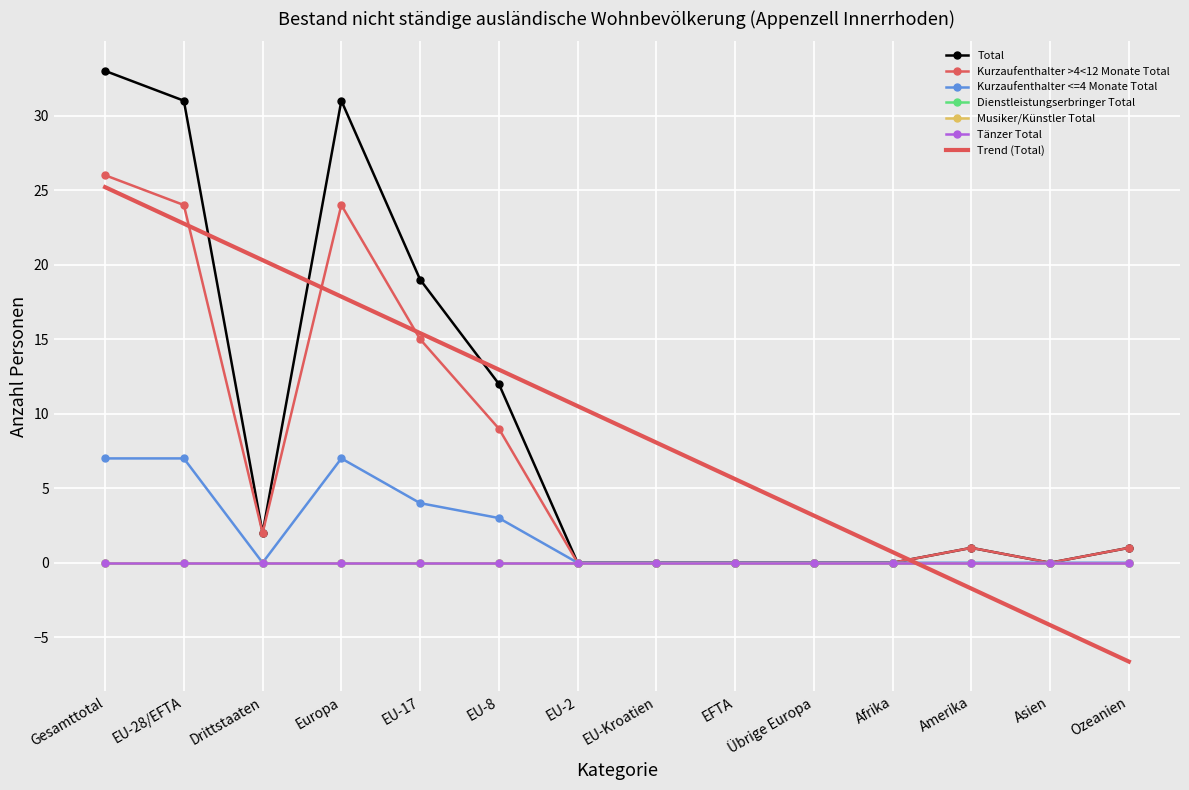

At which category does Total reach its first local peak?

Europa